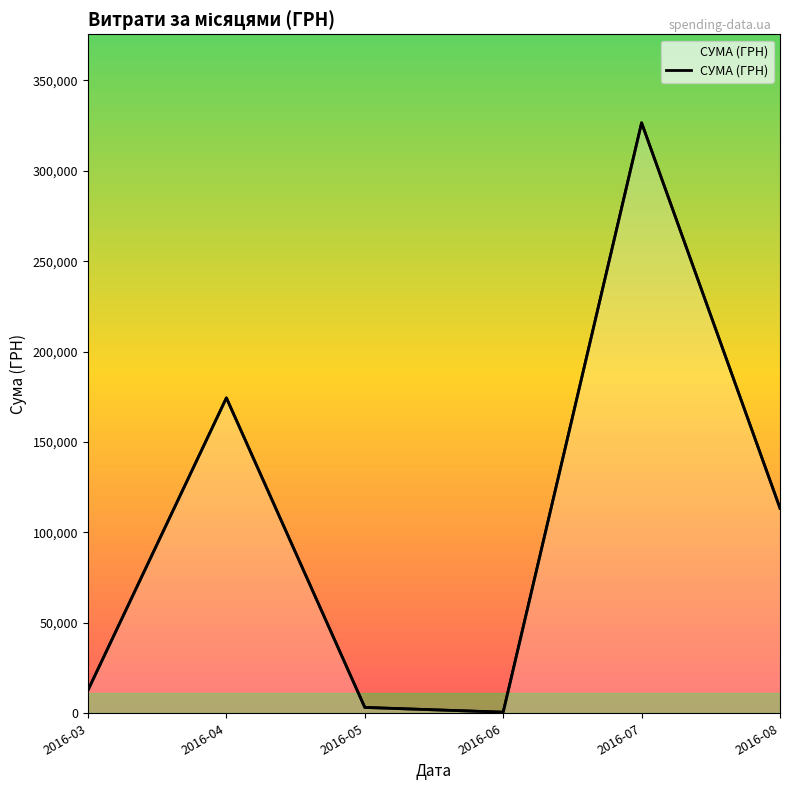

Approximately how many times larger is the value at 2016-05 compared to 2016-06?

5.4